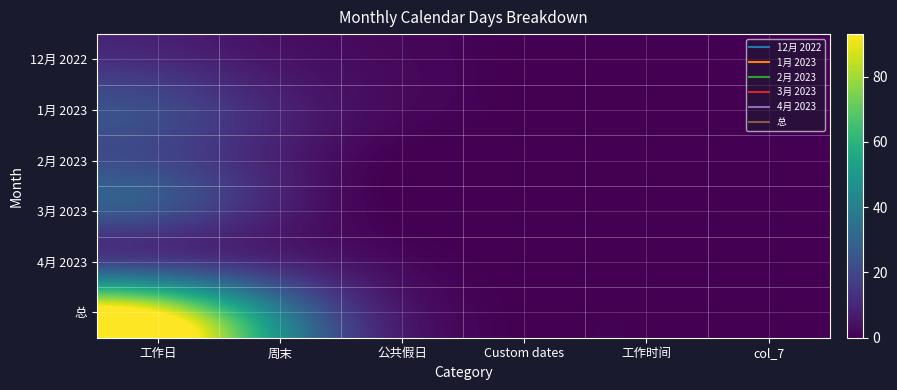

What is the greatest value displayed?

93